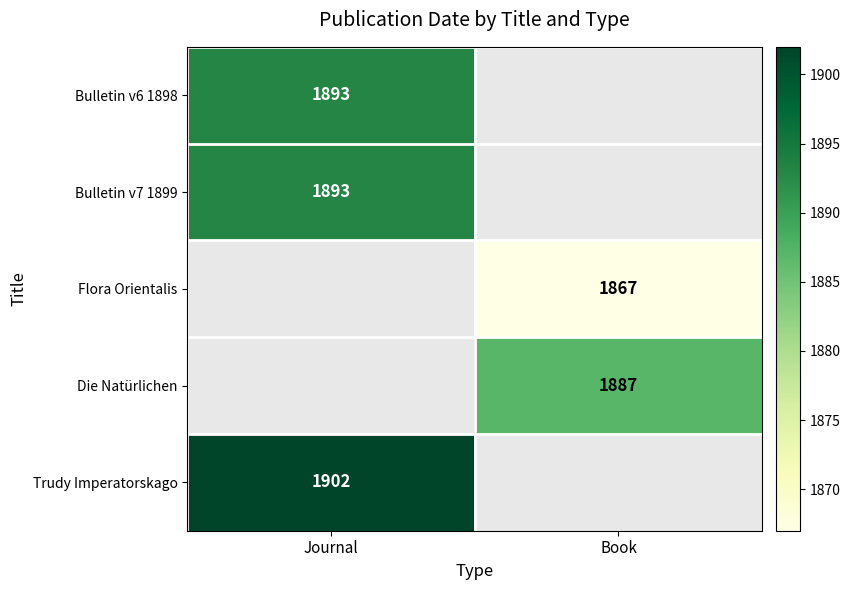

The Bulletin v7 1899 series shows 440 at Journal. True or false?

False